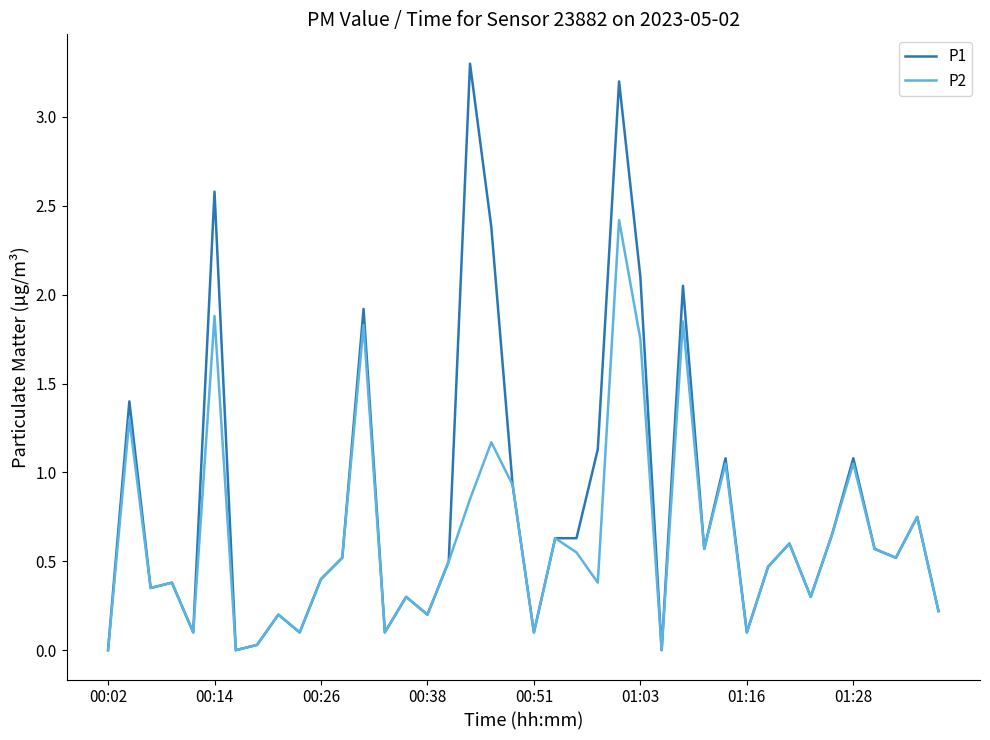

Rank the series by their average value, from lowest to highest.

P2, P1